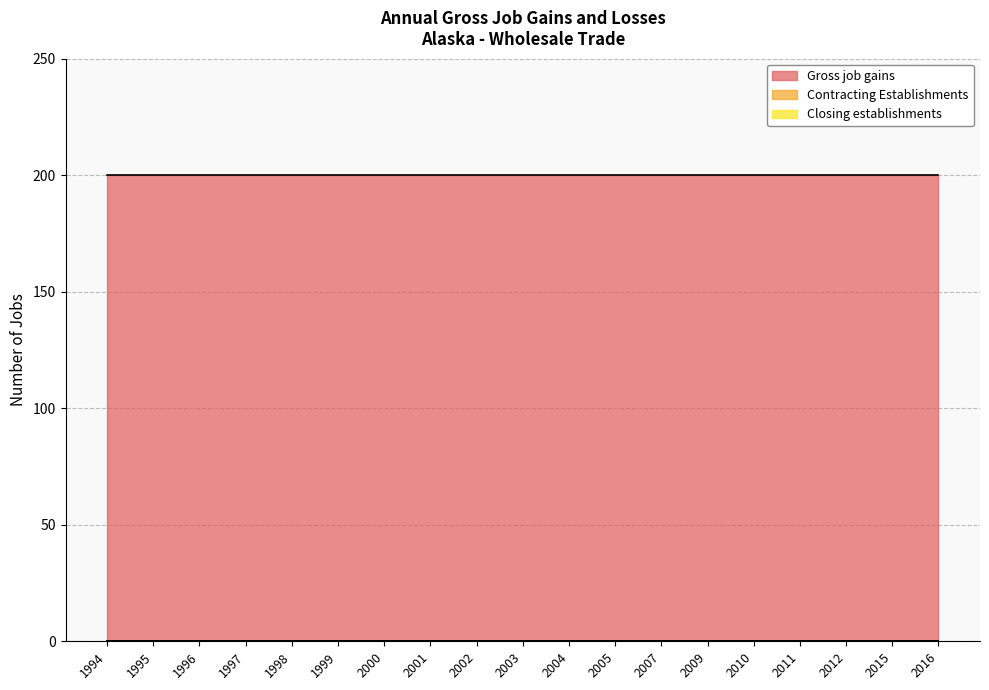

Which label corresponds to the smallest value in the chart?

1994